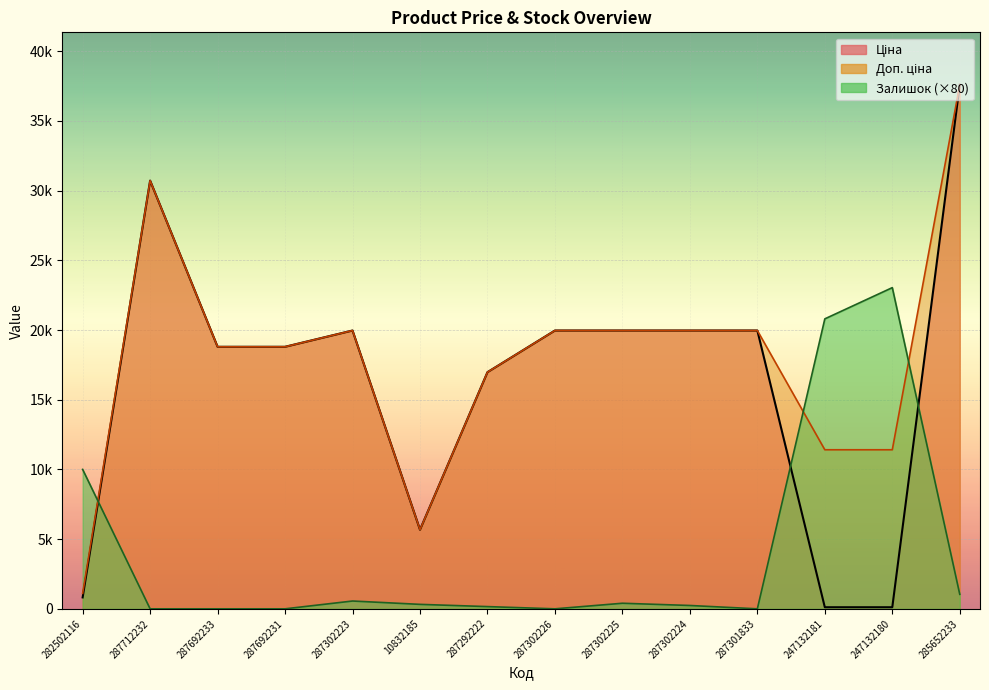

At how many categories does at least one series exceed 16151?

12